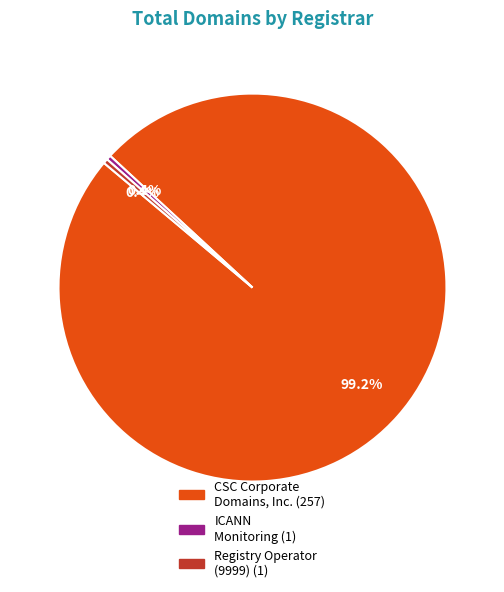

Is there a majority slice in this chart?

Yes